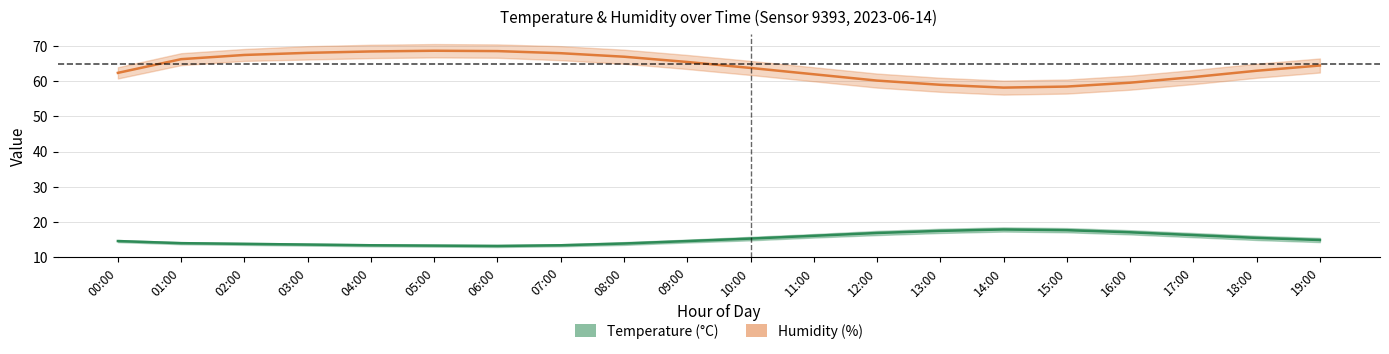

List the series in order of their overall mean, highest first.

Humidity (%), Temperature (°C)